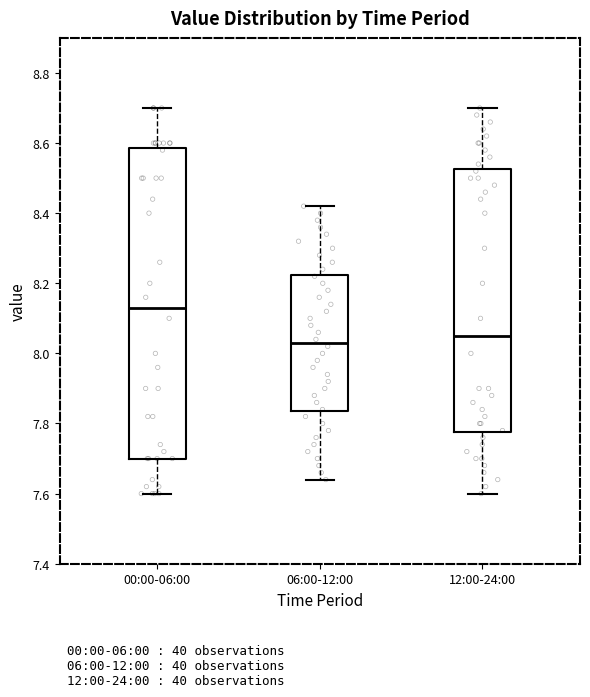

Reading left to right, transcribe this box plot: for each box, give where its median line is, the range the box spans, and where its two whiskers end, as read against the y-axis. The values are not printed on the chart, so give them approximately, as read against the axis.

00:00-06:00: median 8.14, box 7.70 to 8.58, whiskers 7.60 to 8.70
06:00-12:00: median 8.04, box 7.84 to 8.22, whiskers 7.64 to 8.42
12:00-24:00: median 8.06, box 7.78 to 8.52, whiskers 7.60 to 8.70